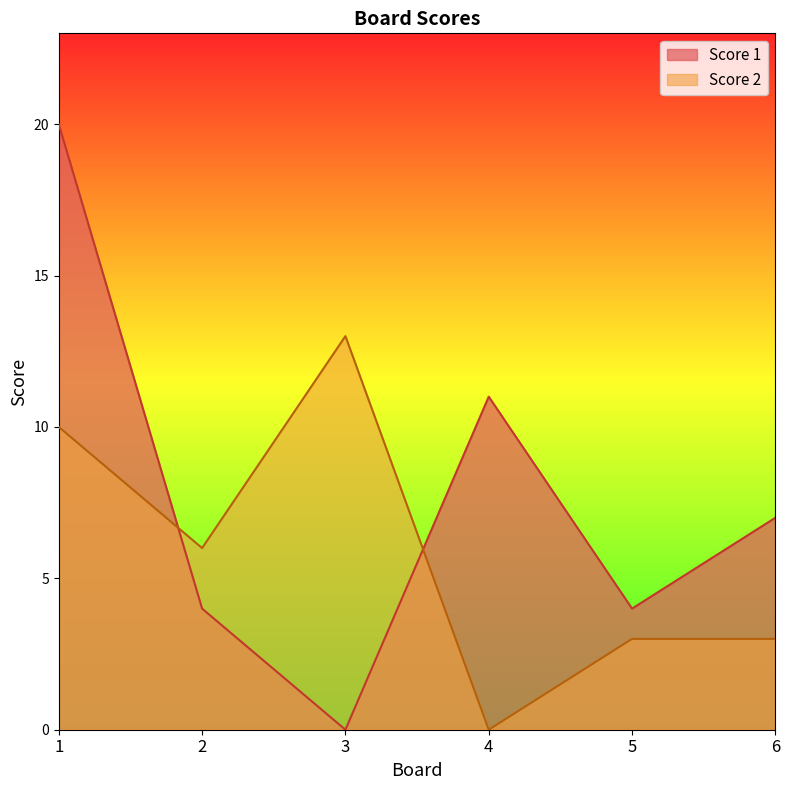

At which category does Score 1 reach its first local valley?

3